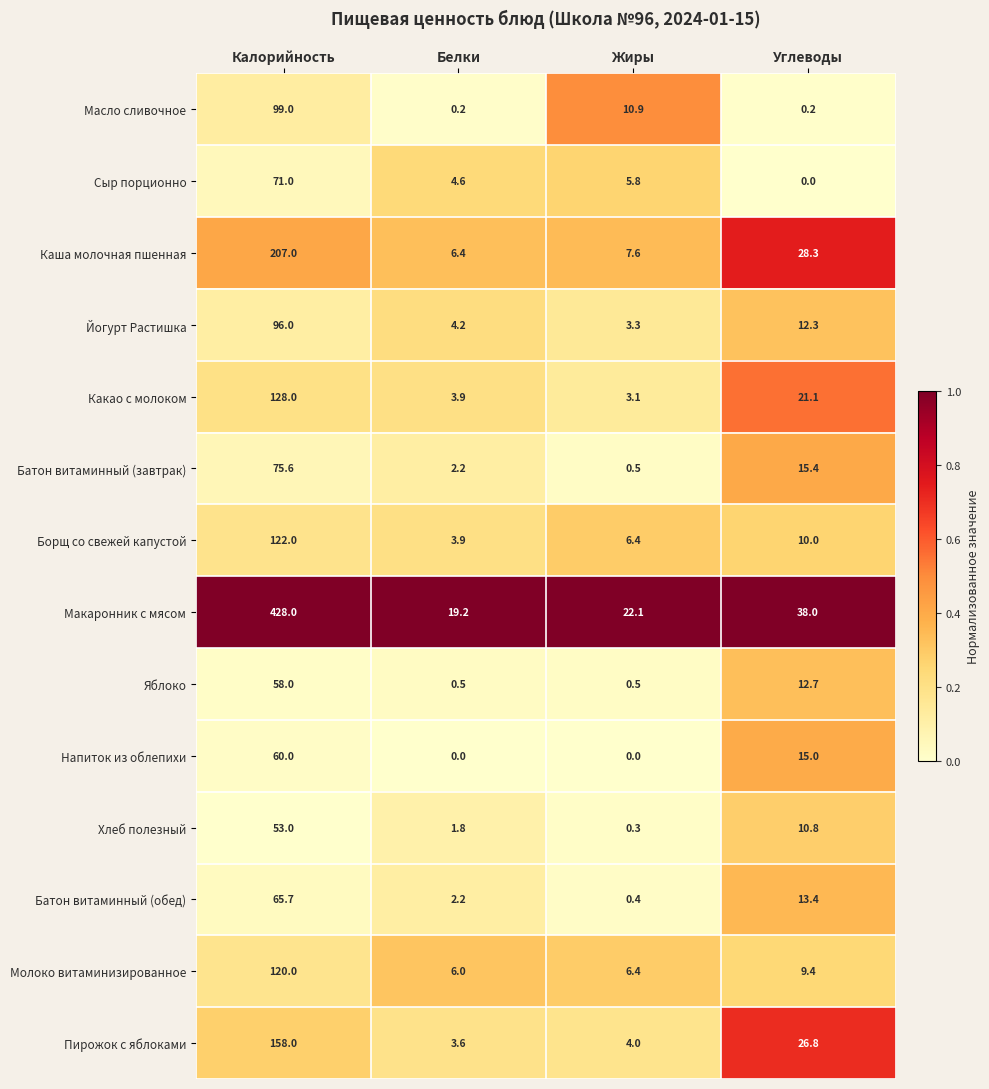

Rank the categories by Борщ со свежей капустой value from lowest to highest.

Белки, Жиры, Углеводы, Калорийность